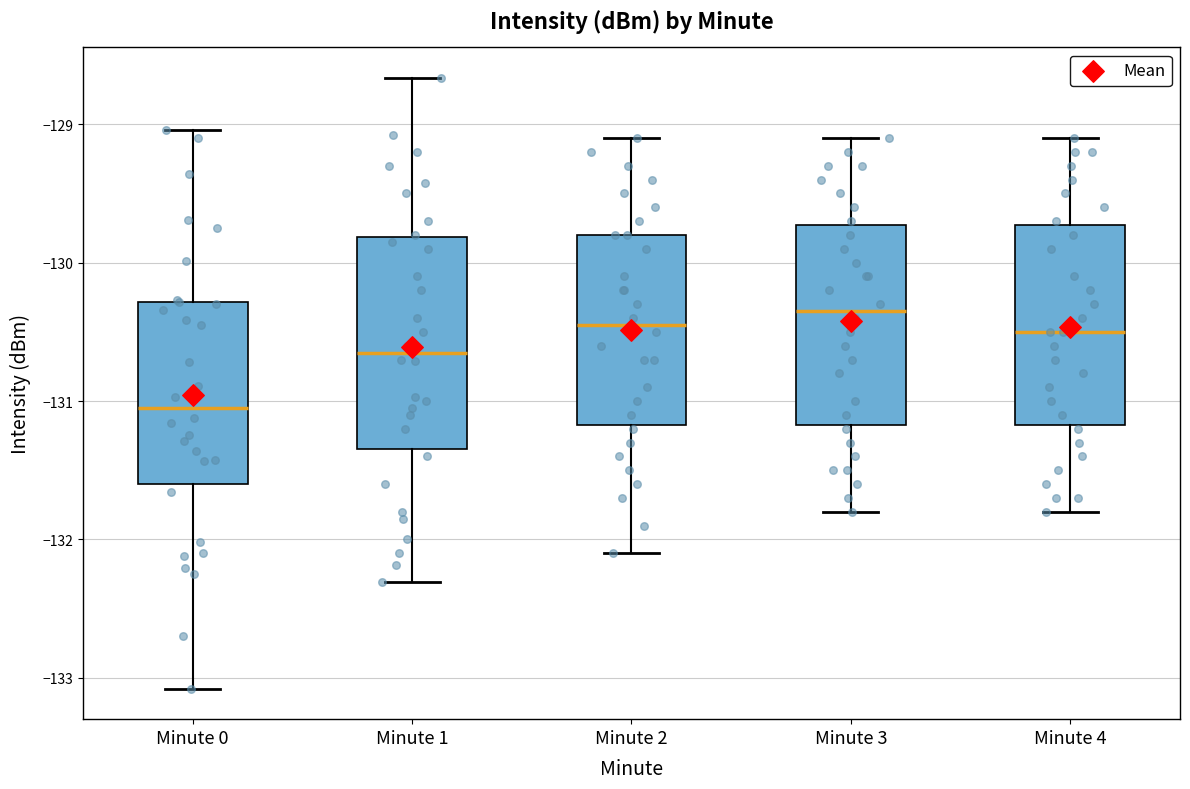

Where does the upper whisker of the box for Minute 1 end on the y-axis? The values are not printed on the chart, so give them approximately, as read against the axis.

-128.7